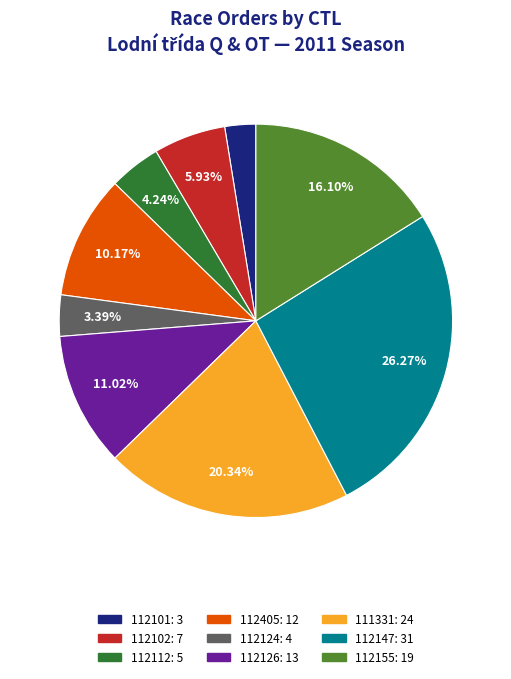

Between 112155 and 112405, which is larger?

112155